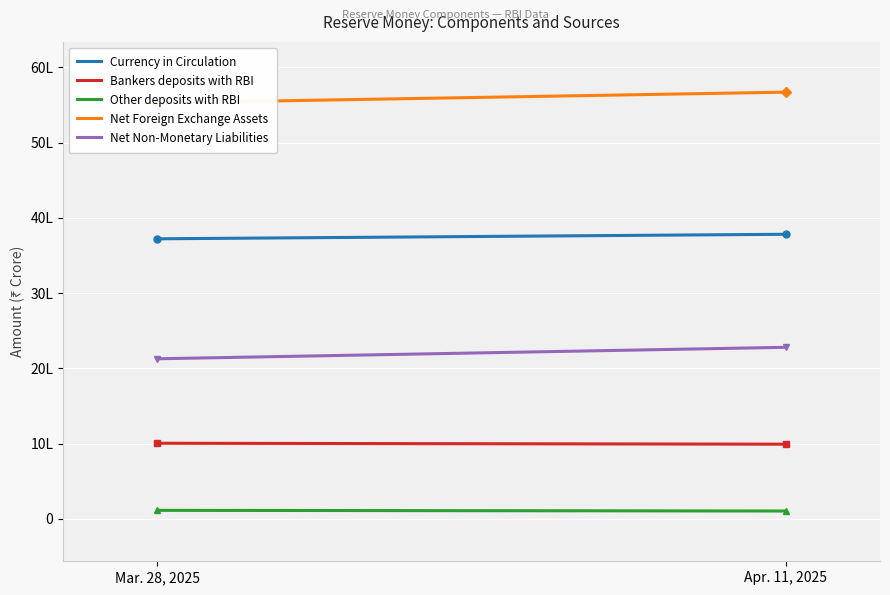

Between Mar. 28, 2025 and Apr. 11, 2025, which is larger?

Apr. 11, 2025